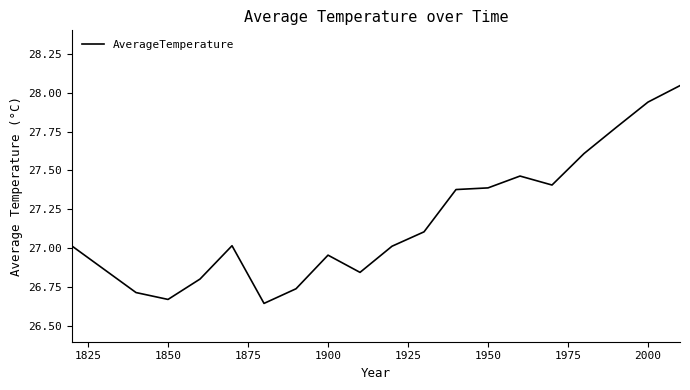

How many lines are shown in the chart?

1